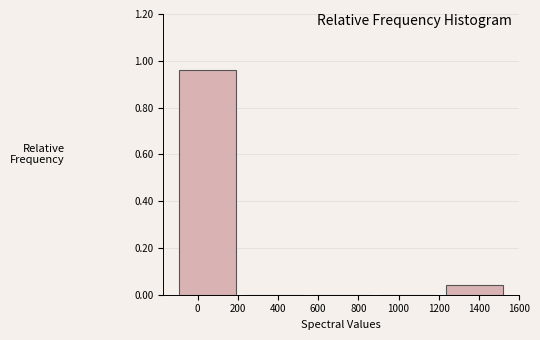

Reading left to right, transcribe this chart: for each bar, give the range it covers on the x-axis and its height. Neither the bar edges nor the heights are printed on the chart, so give them approximately, as read against the axes.

-100 to 240: 0.96
240 to 580: 0
580 to 900: 0
900 to 1240: 0
1240 to 1580: 0.04